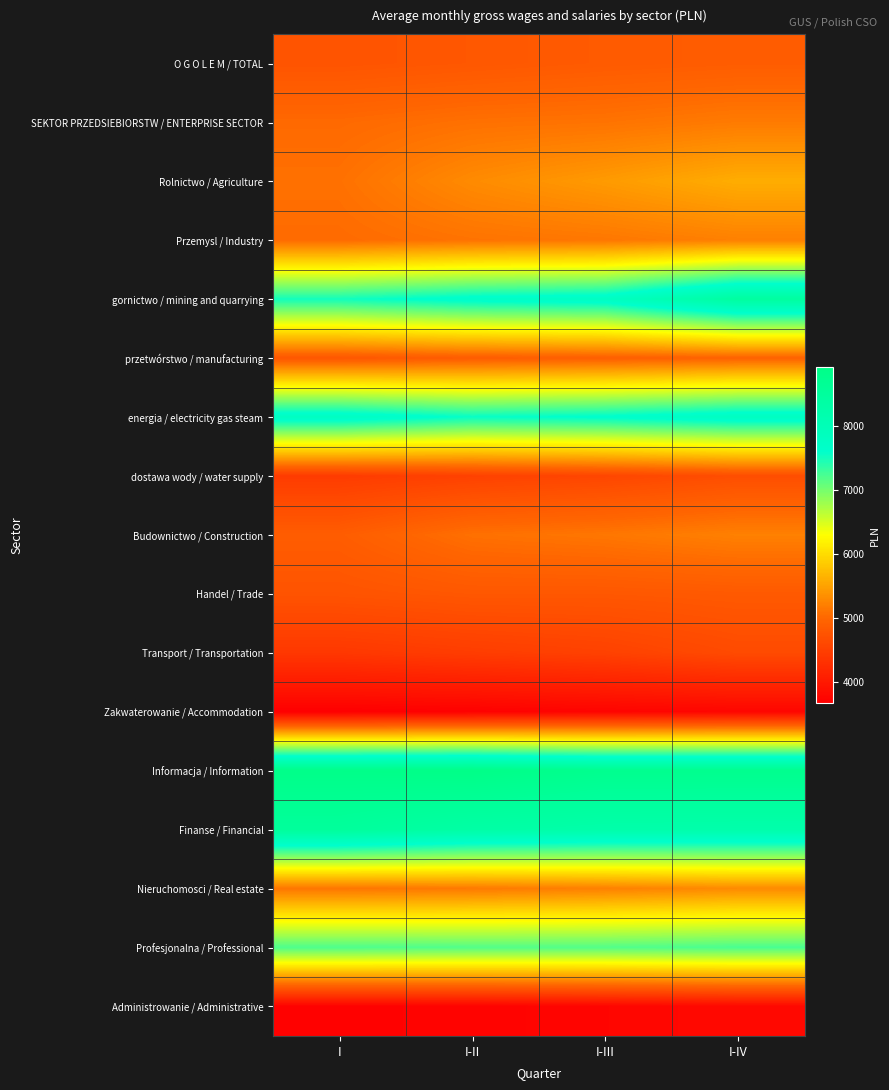

Reading left to right, transcribe all the data shown in this chart.

O G O L E M / TOTAL: I=4758.1	I-II=4798.0	I-III=4842.4	I-IV=4869.0
SEKTOR PRZEDSIEBIORSTW / ENTERPRISE SECTOR: I=5014.9	I-II=5077.9	I-III=5101.3	I-IV=5168.0
Rolnictwo / Agriculture: I=5078.7	I-II=5303.8	I-III=5438.2	I-IV=5599.5
Przemysl / Industry: I=5030.7	I-II=5096.9	I-III=5132.8	I-IV=5211.6
gornictwo / mining and quarrying: I=7511.8	I-II=7708.0	I-III=7787.4	I-IV=8455.9
przetwórstwo / manufacturing: I=4793.5	I-II=4867.2	I-III=4897.9	I-IV=4938.9
energia / electricity gas steam: I=7801.4	I-II=7571.6	I-III=7644.1	I-IV=7819.0
dostawa wody / water supply: I=4441.1	I-II=4517.1	I-III=4575.7	I-IV=4678.1
Budownictwo / Construction: I=4869.9	I-II=5076.8	I-III=5129.6	I-IV=5214.1
Handel / Trade: I=4751.2	I-II=4797.8	I-III=4797.5	I-IV=4825.3
Transport / Transportation: I=4391.9	I-II=4459.1	I-III=4518.7	I-IV=4635.1
Zakwaterowanie / Accommodation: I=3665.6	I-II=3687.6	I-III=3725.5	I-IV=3750.0
Informacja / Information: I=8891.4	I-II=8928.2	I-III=8779.8	I-IV=8787.9
Finanse / Financial: I=8538.5	I-II=8342.8	I-III=8260.0	I-IV=8234.6
Nieruchomosci / Real estate: I=5122.9	I-II=5155.0	I-III=5211.9	I-IV=5299.1
Profesjonalna / Professional: I=7212.3	I-II=7191.0	I-III=7188.8	I-IV=7235.9
Administrowanie / Administrative: I=3699.9	I-II=3713.9	I-III=3746.5	I-IV=3786.2